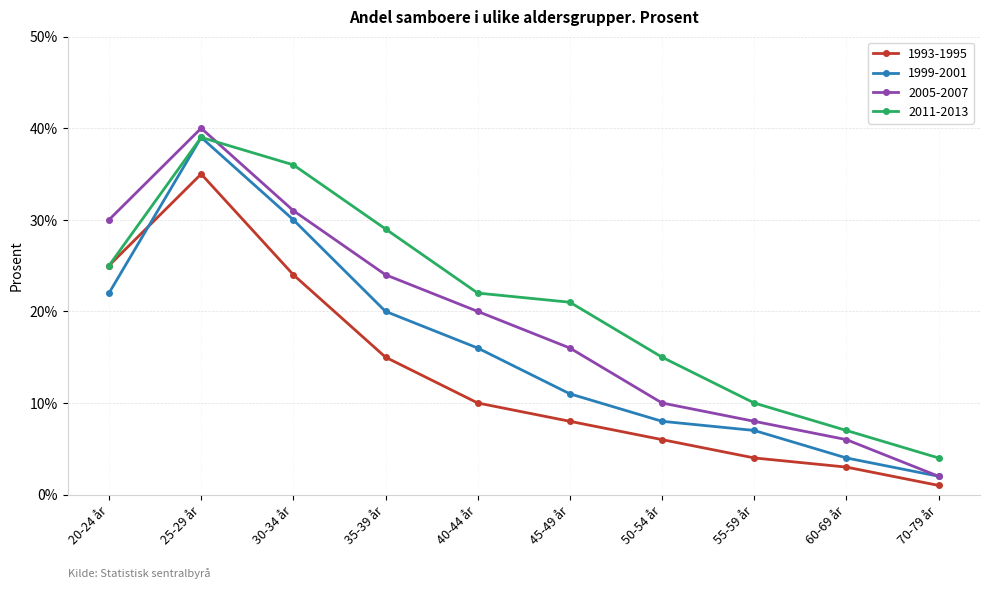

What is the label of the 2nd point from the right?

60-69 år